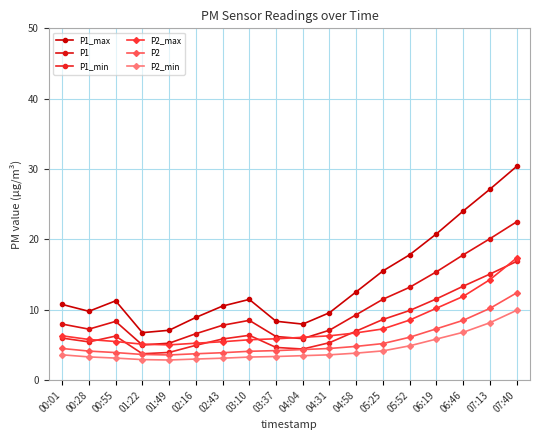

At which label does P2_min reach its peak?

07:40